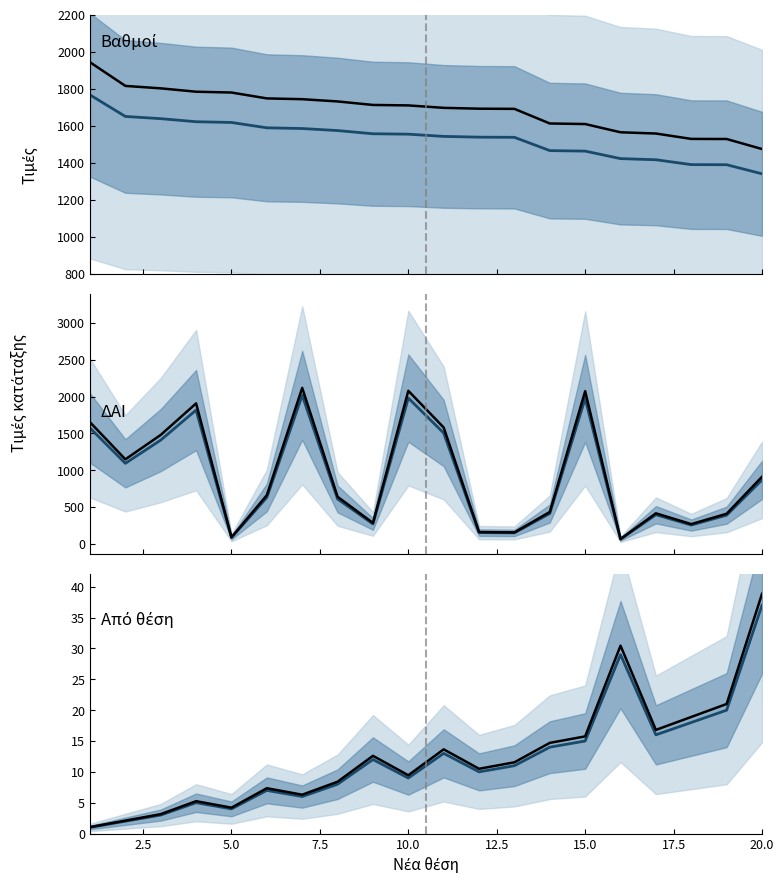

What is the highest value of the Βαθμοί (παρατ.) series?

1942.6